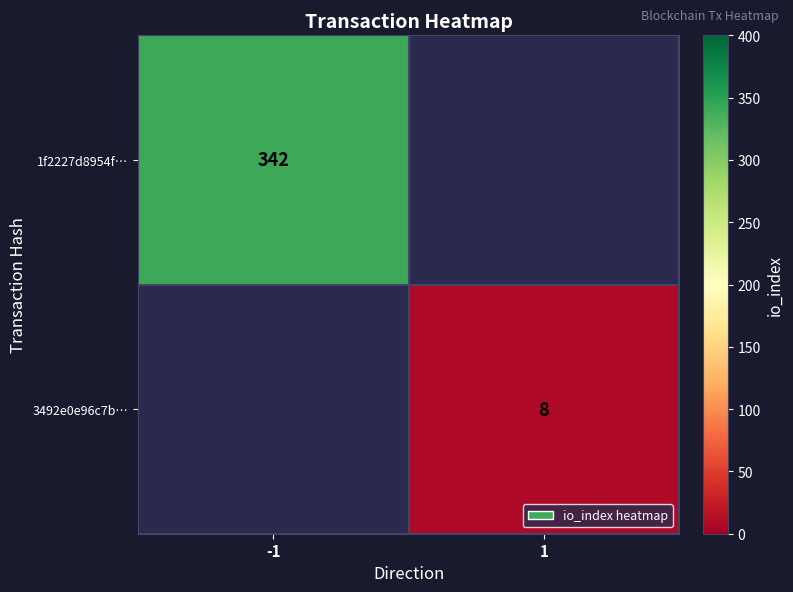

The value of 1f2227d8954f… at -1 is 604. True or false?

False